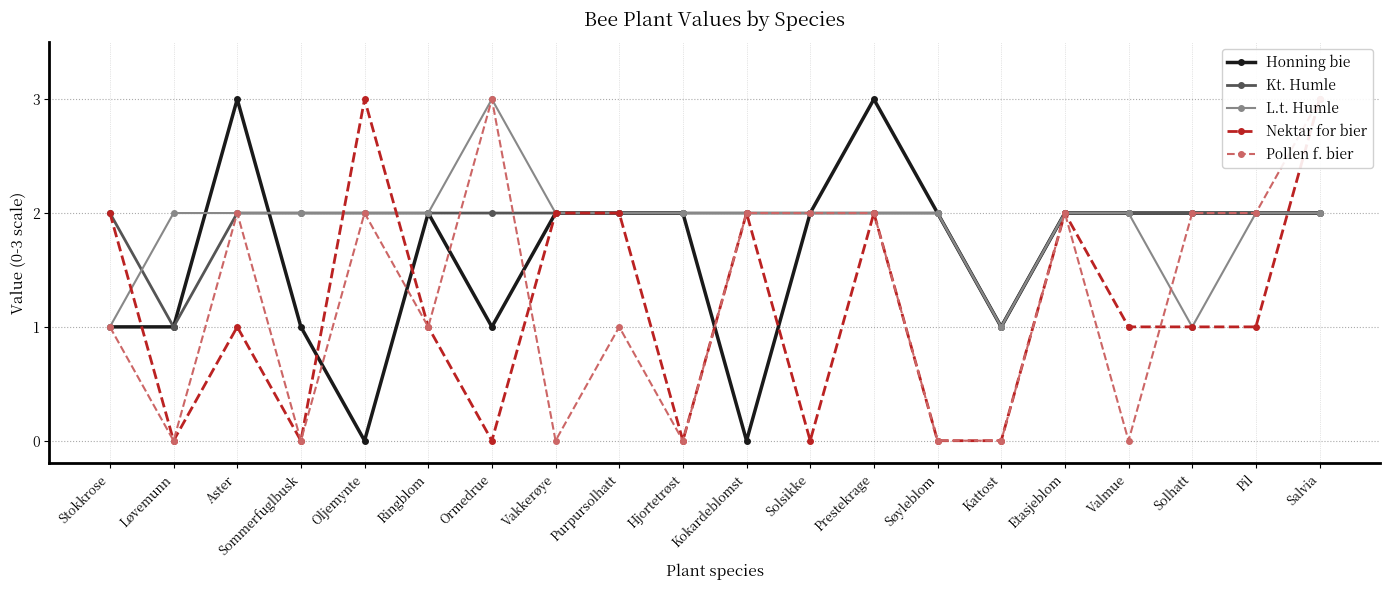

How many lines are shown in the chart?

5